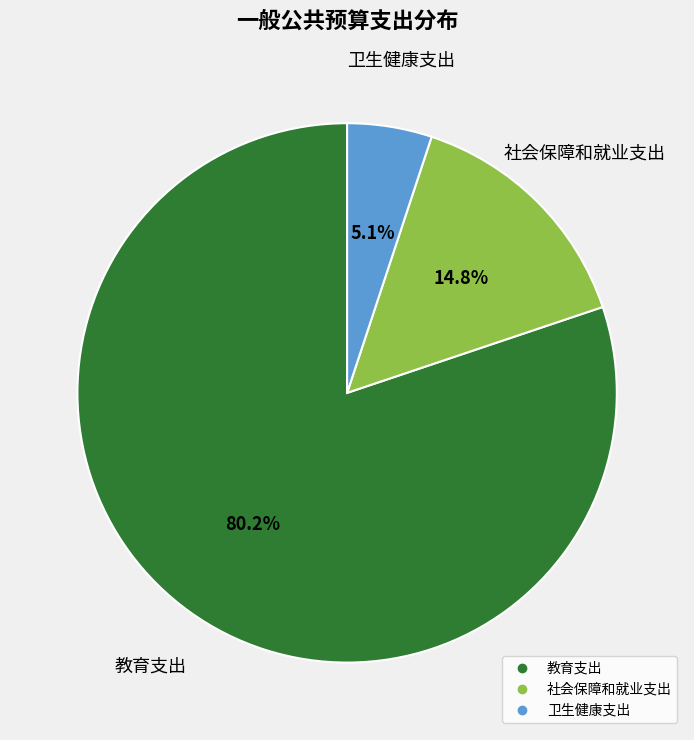

Rank the categories by value from lowest to highest.

卫生健康支出, 社会保障和就业支出, 教育支出